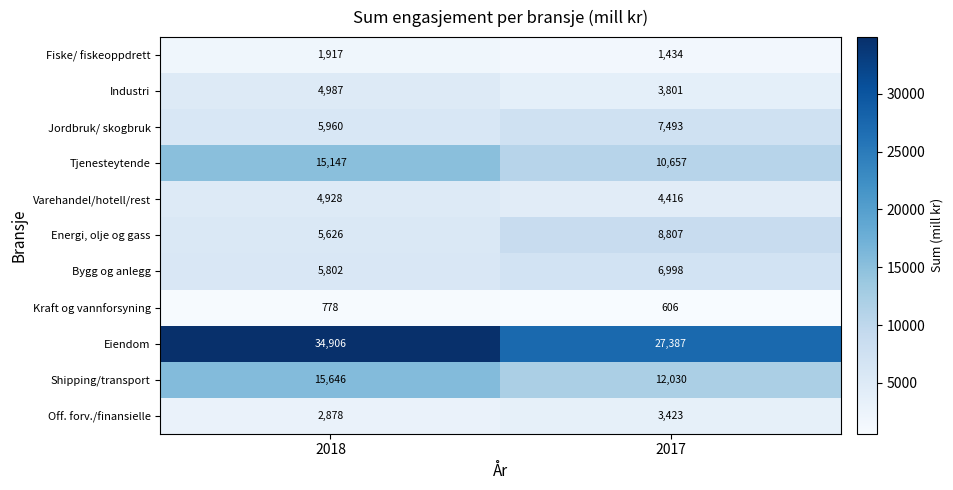

At which label is Eiendom closest to 31146?

2017